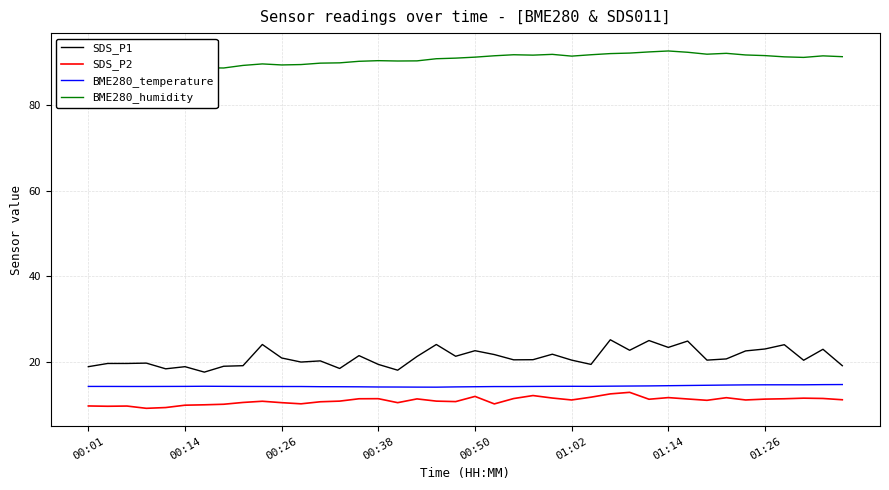

True or false: SDS_P2 and SDS_P1 intersect in this chart.

False